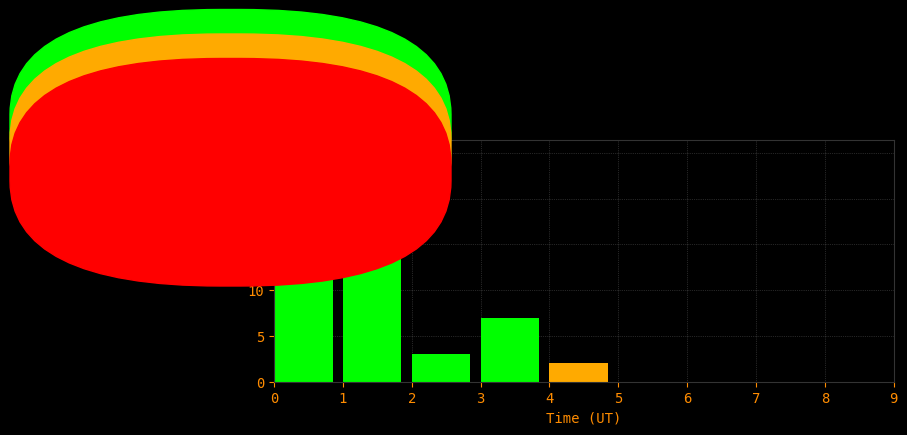

What is the height of the bar covering 0 to 1 on the x-axis? The values are not printed on the chart, so give them approximately, as read against the axis.

21